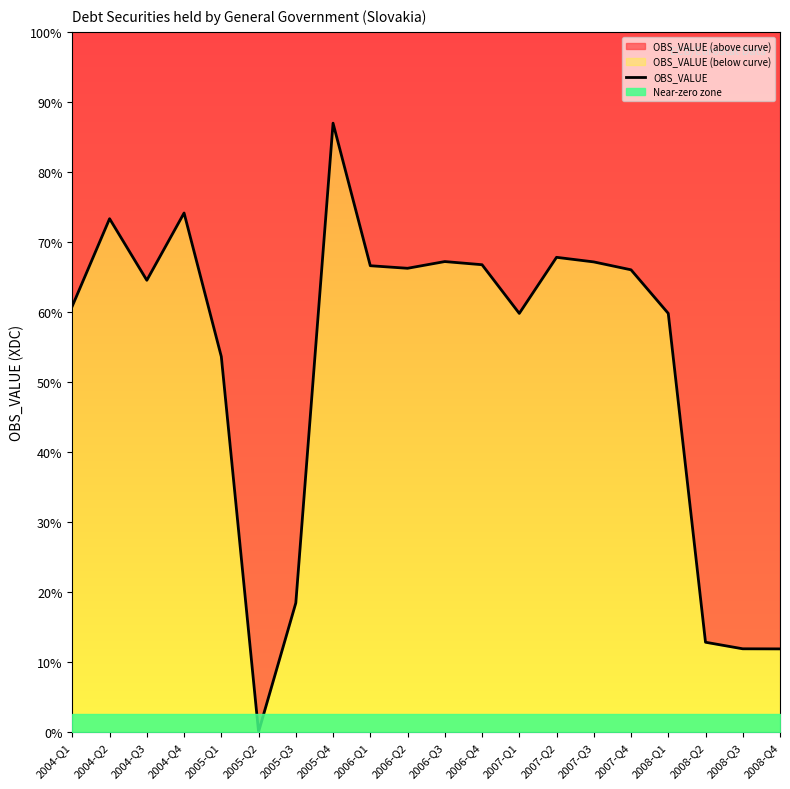

What is the difference between the second highest and minimum values?

81.7